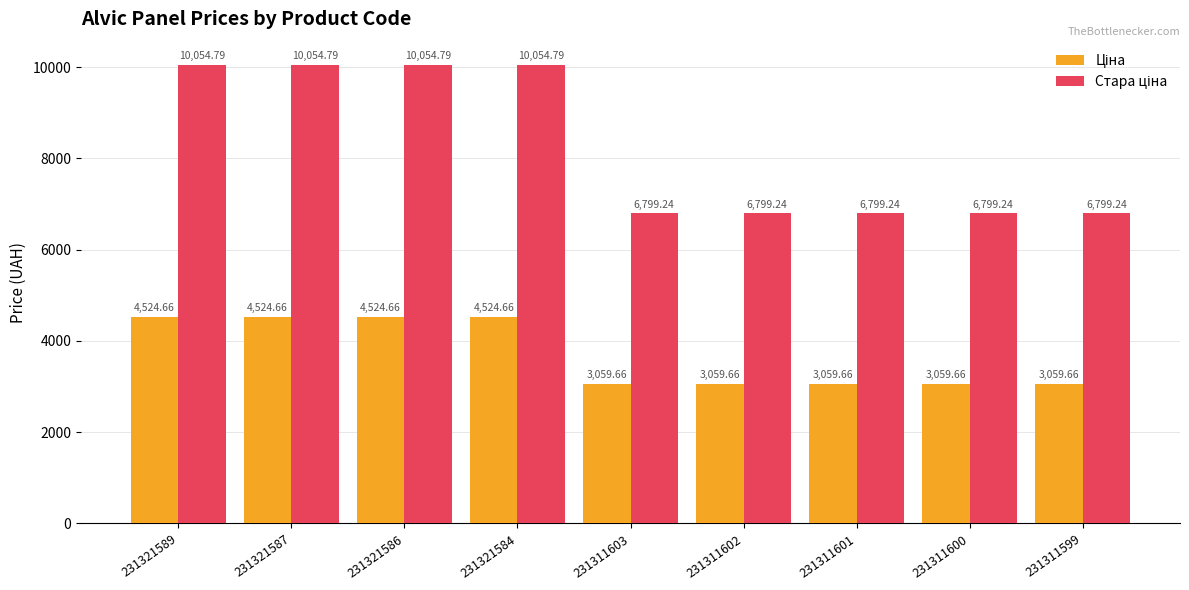

What is the difference between the highest and lowest values at 231321586?

5530.1